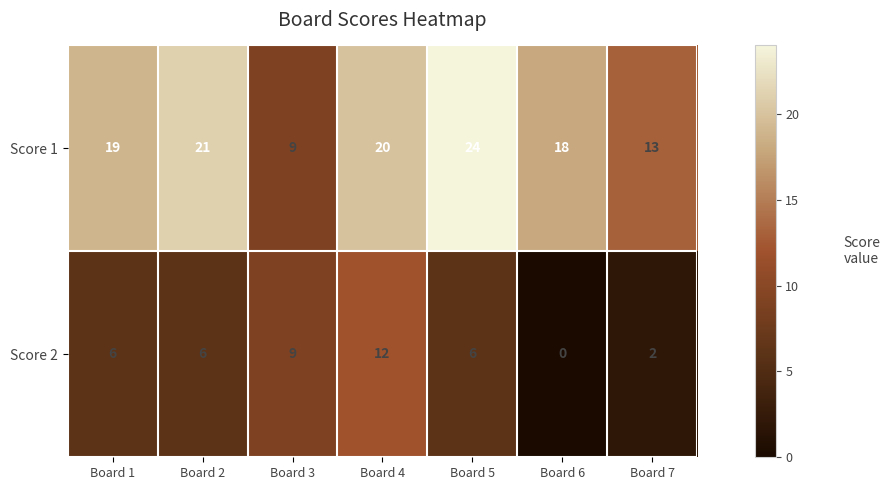

Which series has the largest total across all categories?

Score 1